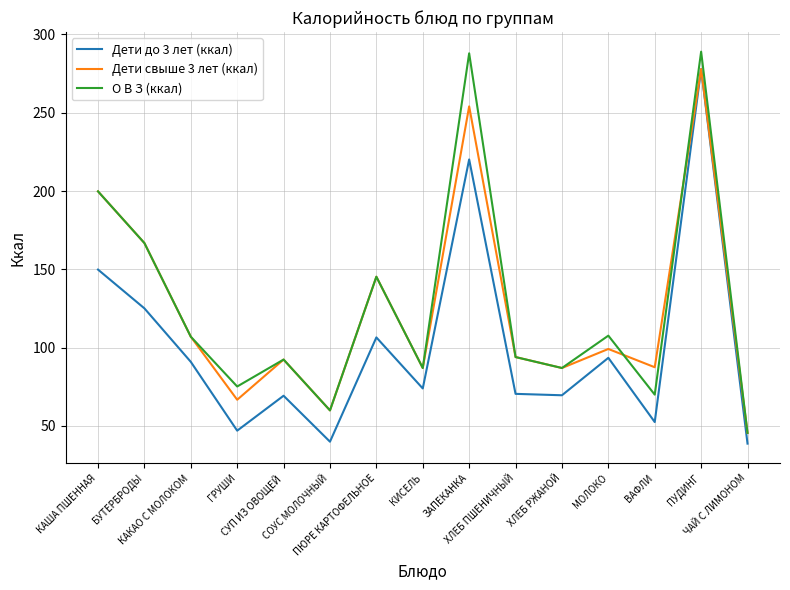

Count the number of categories in the chart.

15